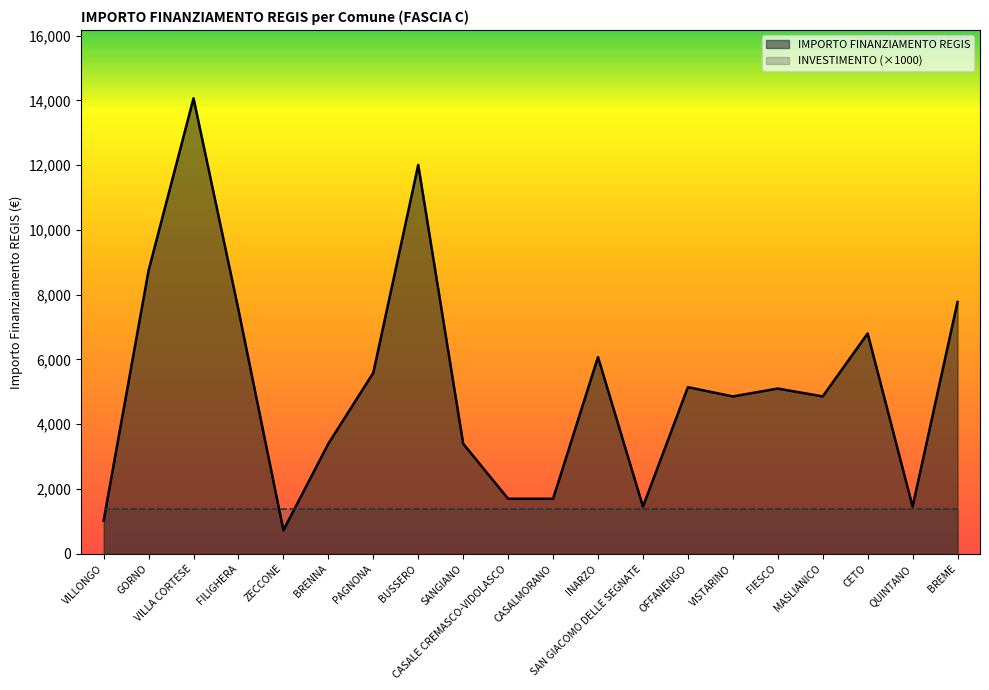

Reading right to left, transcribe all the data shown in this chart.

BREME=7776	QUINTANO=1458	CETO=6804	MASLIANICO=4860	FIESCO=5103	VISTARINO=4860	OFFANENGO=5145	SAN GIACOMO DELLE SEGNATE=1458	INARZO=6075	CASALMORANO=1701	CASALE CREMASCO-VIDOLASCO=1701	SANGIANO=3402	BUSSERO=12005	PAGNONA=5589	BRENNA=3402	ZECCONE=729	FILIGHERA=7533	VILLA CORTESE=14063	GORNO=8748	VILLONGO=1029